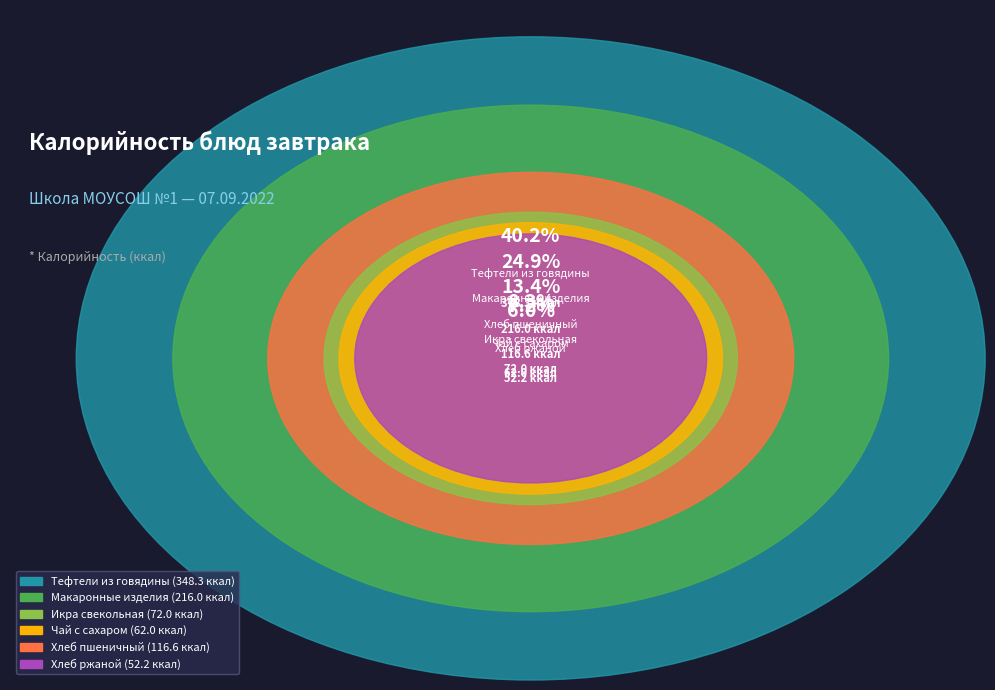

Combined, what portion of the pie is Икра свекольная and Макаронные изделия?

33.2%